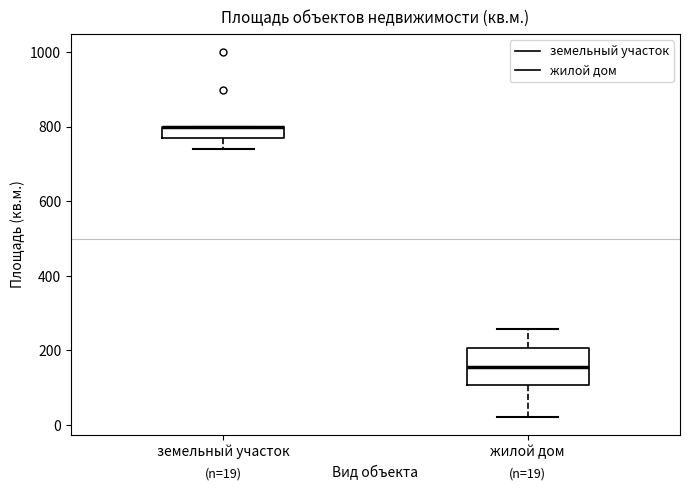

Which box is the tallest, from its lower edge to its upper edge?

жилой дом